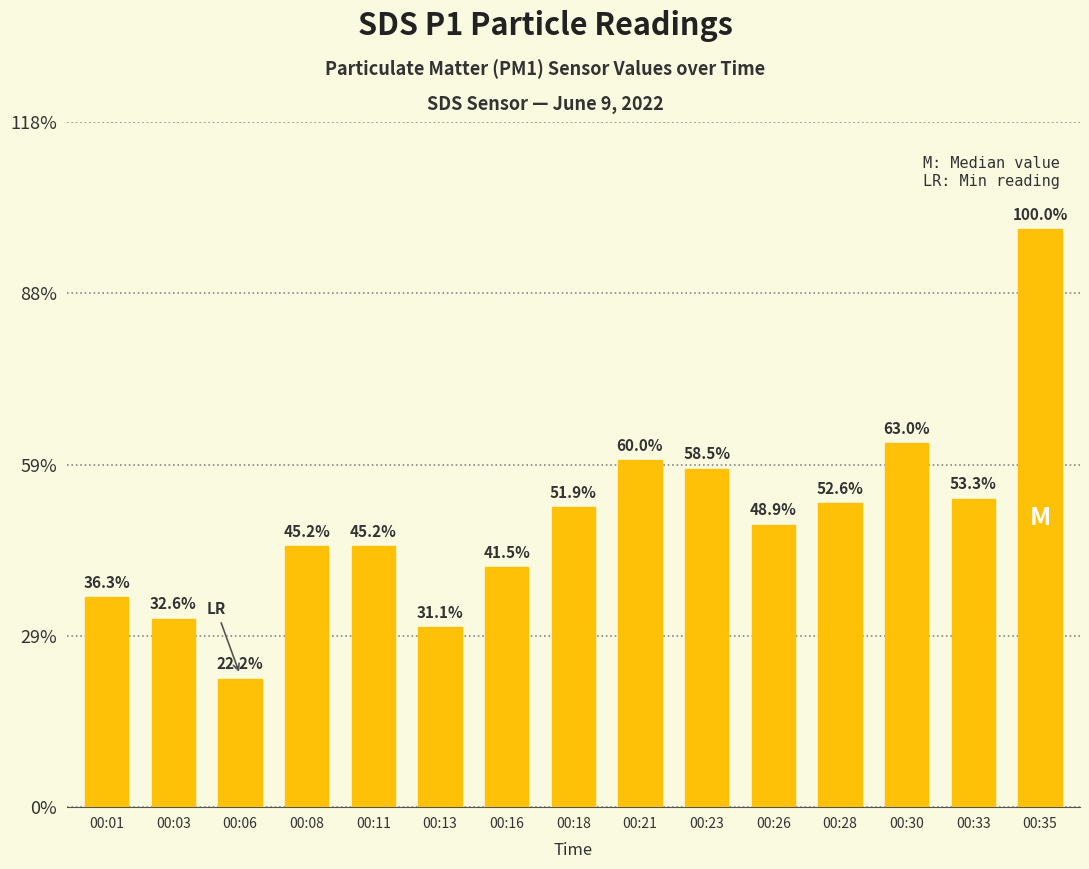

Are the bars horizontal?

No